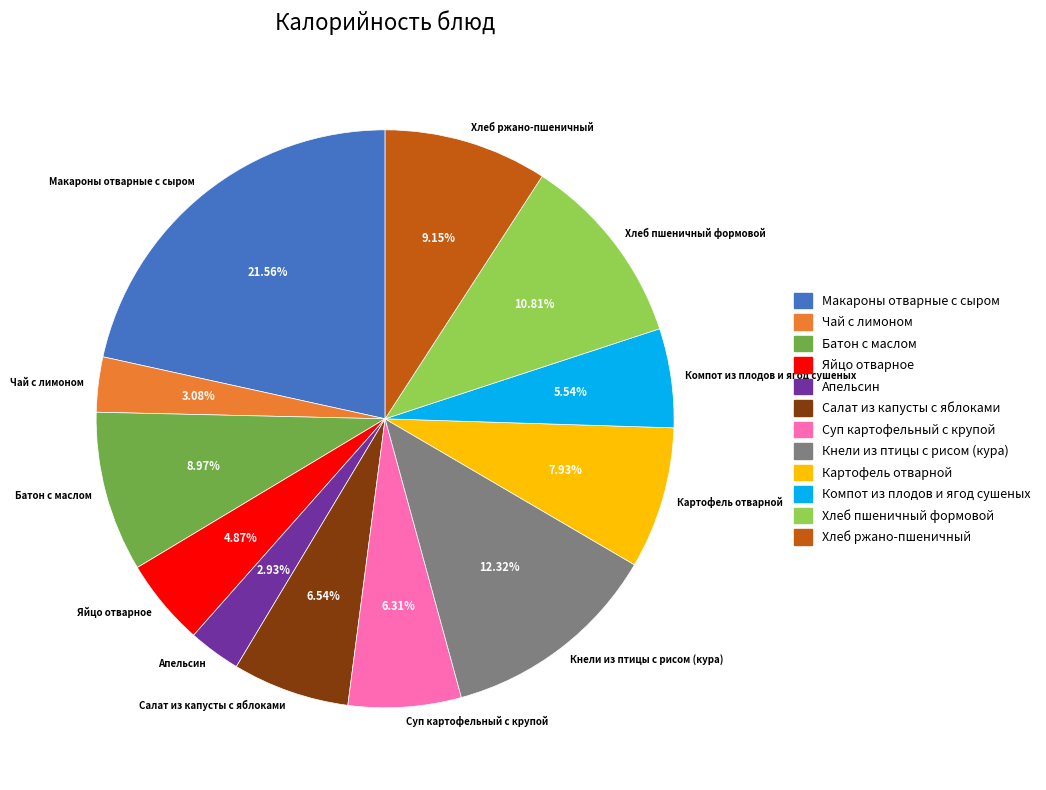

Which has a higher value, Макароны отварные с сыром or Яйцо отварное?

Макароны отварные с сыром